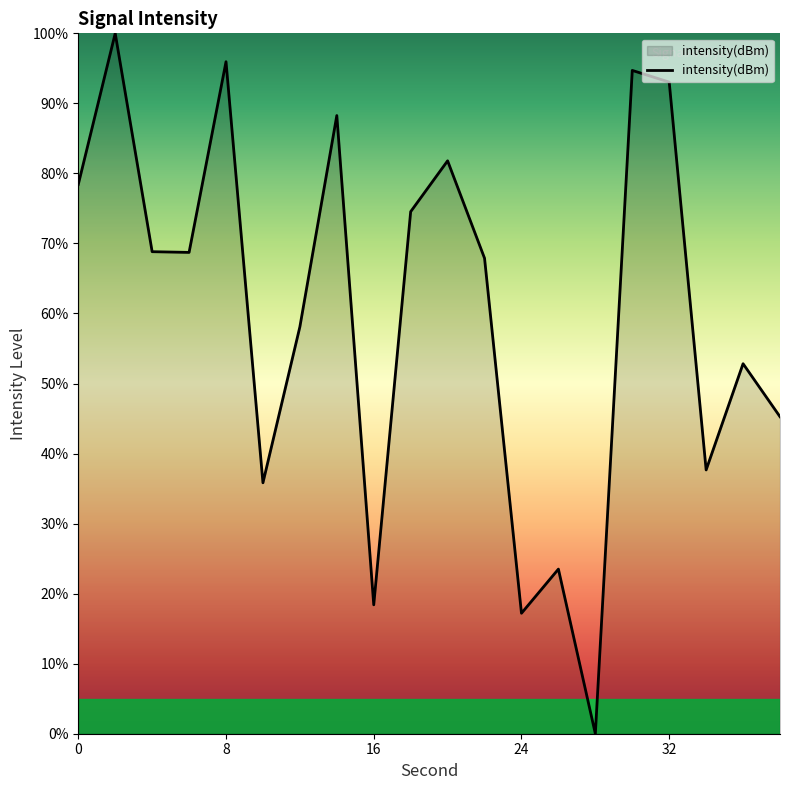

What is the maximum value shown in the chart?

100.0